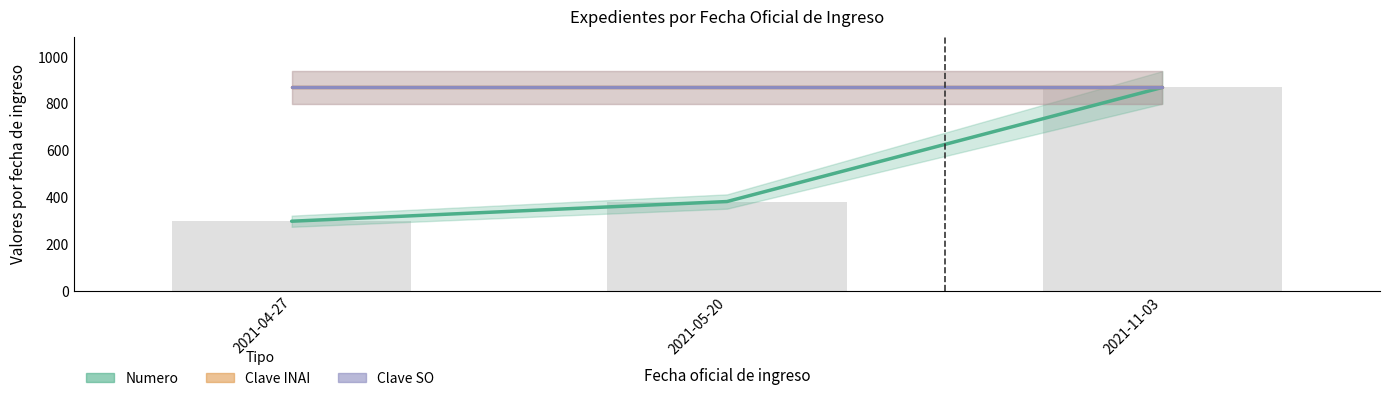

Rank the series by their maximum value, from lowest to highest.

Numero, Clave INAI, Clave SO